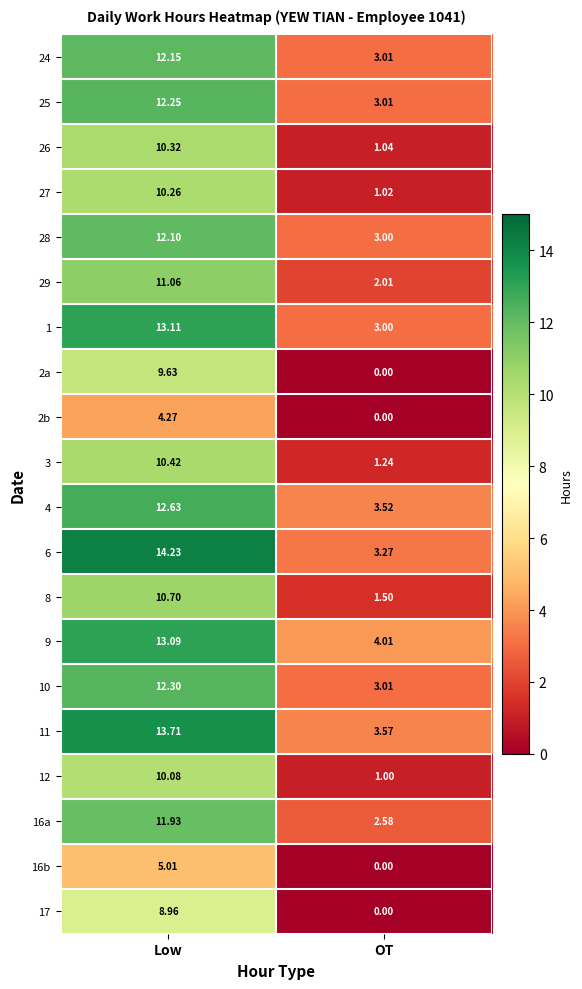

What is the spread (max minus min) of values at Low?

10.0